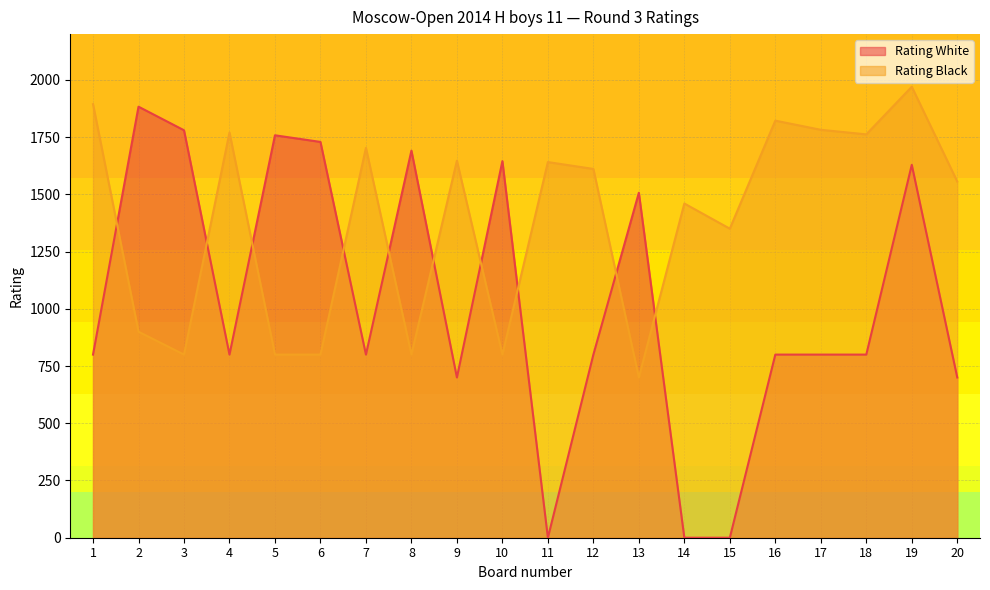

True or false: Rating White has a value of 1025 at 5.

False